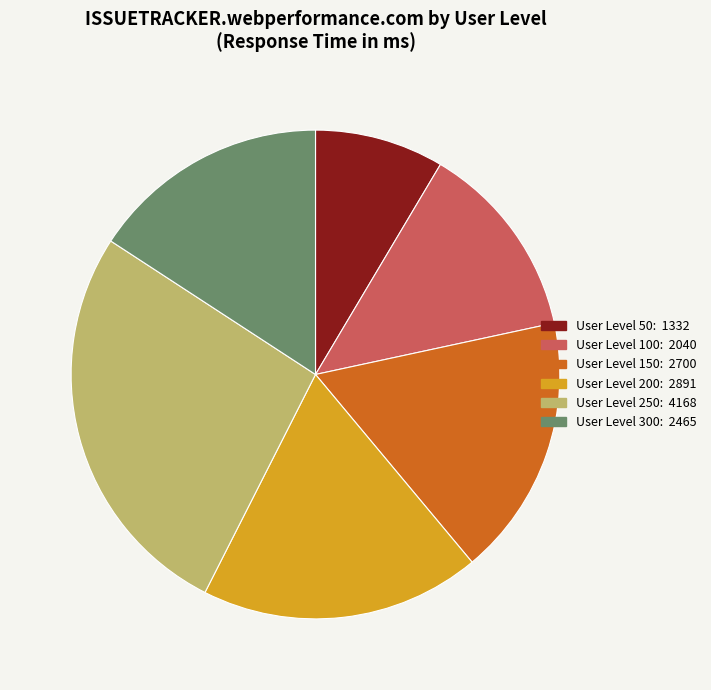

Is there a majority slice in this chart?

No